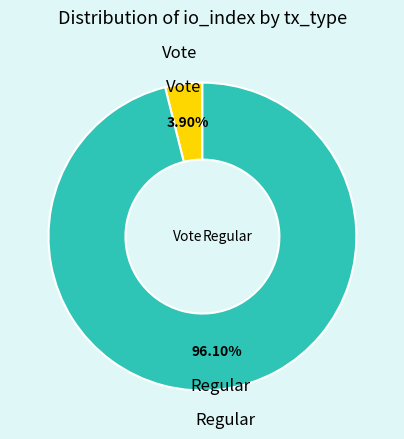

True or false: tx_type: Vote (io_index=3) accounts for 4% of the total.

True